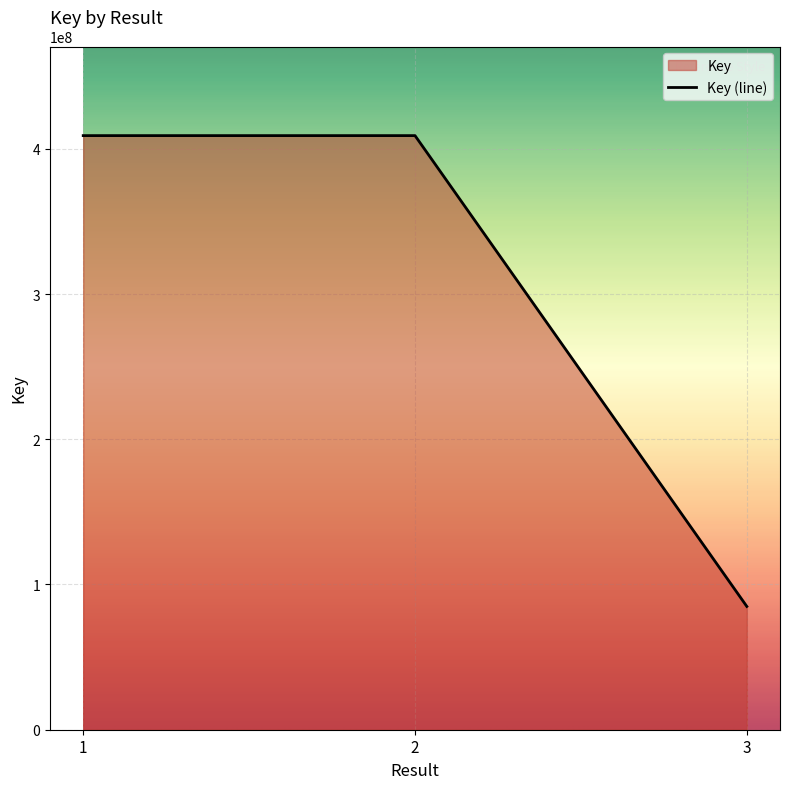

How many lines are shown in the chart?

1